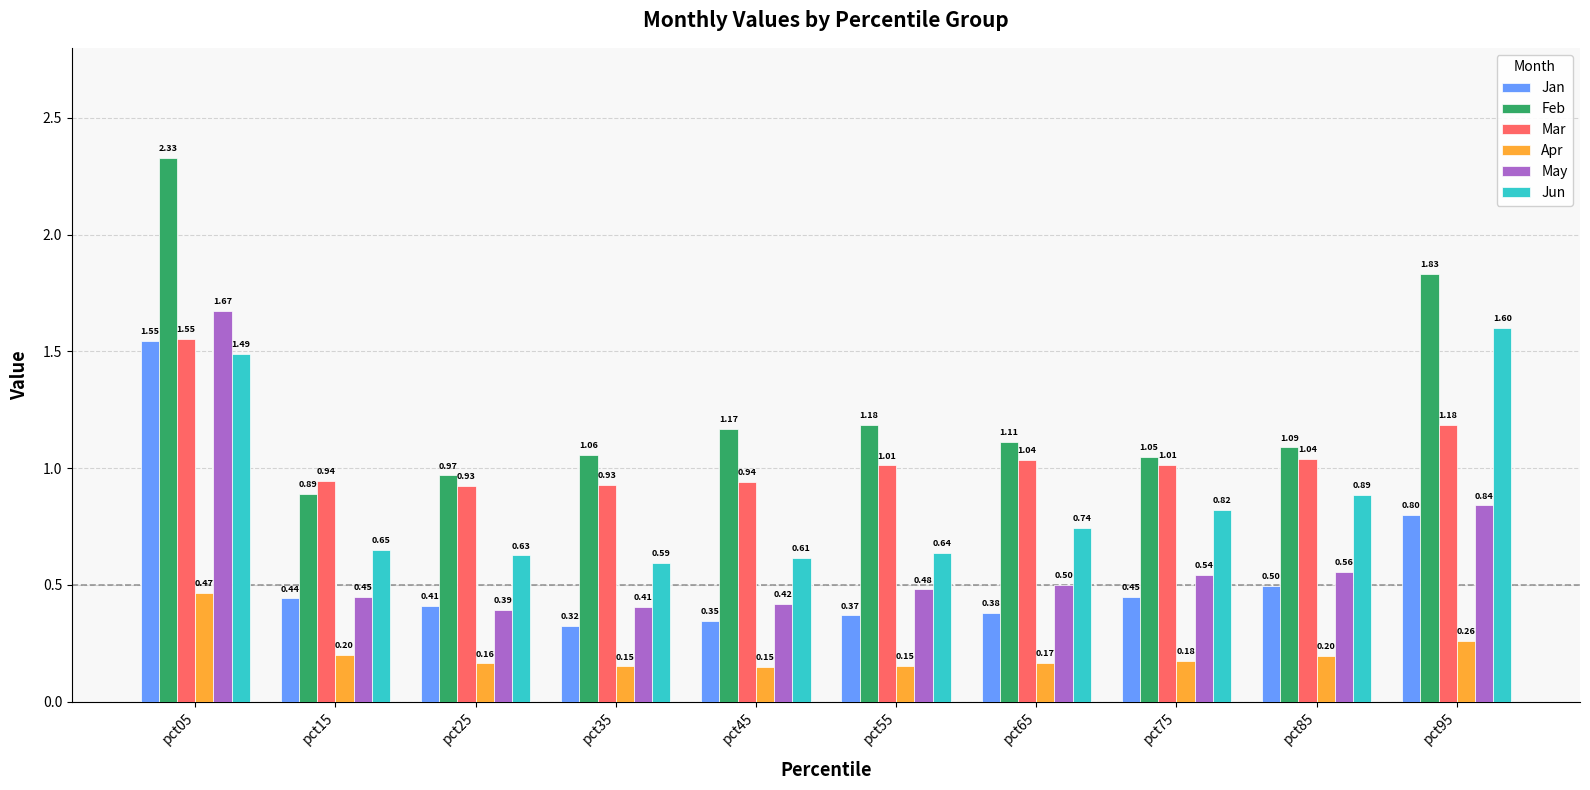

At how many categories does at least one series exceed 0?

10